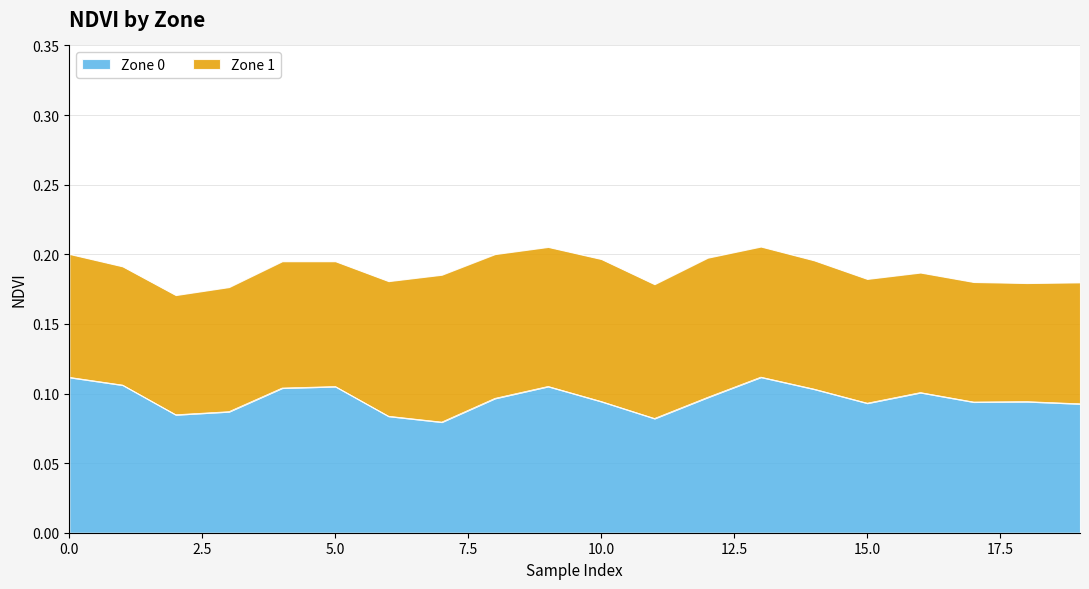

What is the value of the 13th point from the left?

0.1